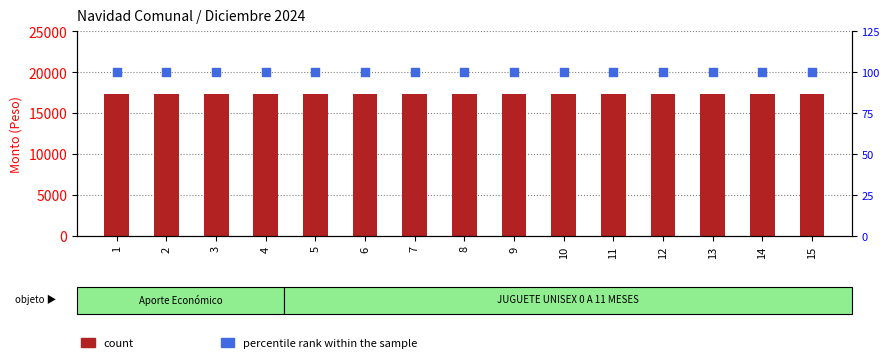

Is the value of percentile rank within the sample at 9 greater than the value of count at 15?

No